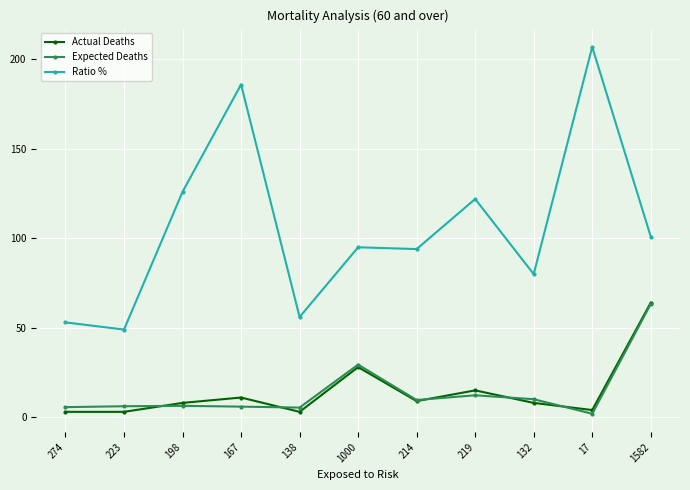

What are all the series names shown in the legend?

Actual Deaths, Expected Deaths, Ratio %